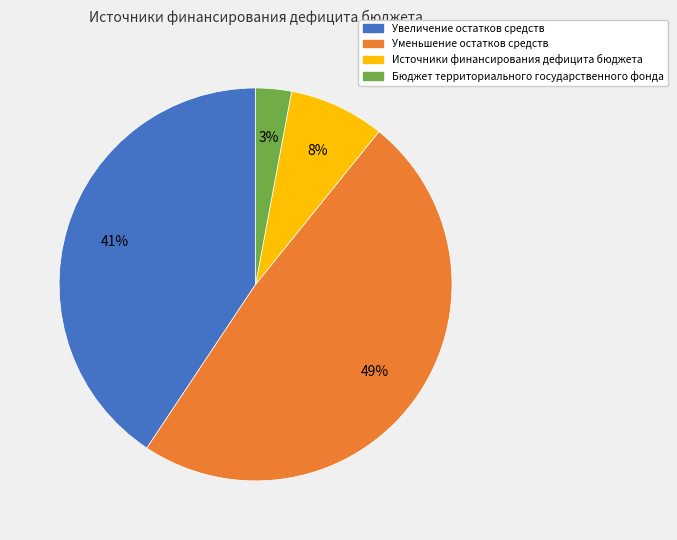

Rank the categories by value from lowest to highest.

Бюджет территориального государственного фонда, Источники финансирования дефицита бюджета, Увеличение остатков средств, Уменьшение остатков средств